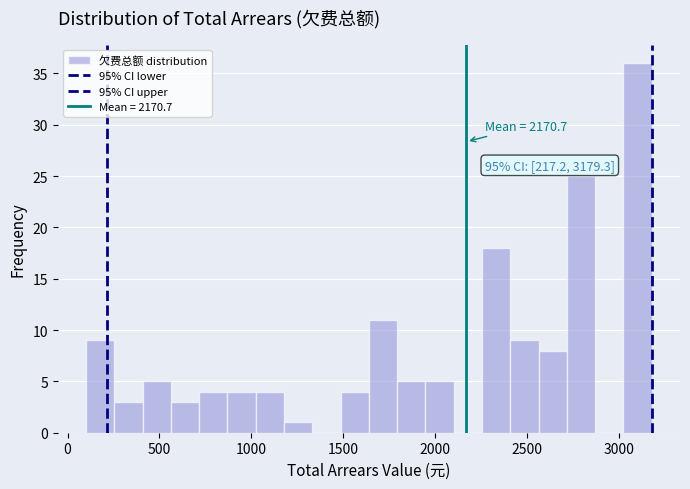

Read against the x-axis, roughly where is the centre of the tallest bar?

3100